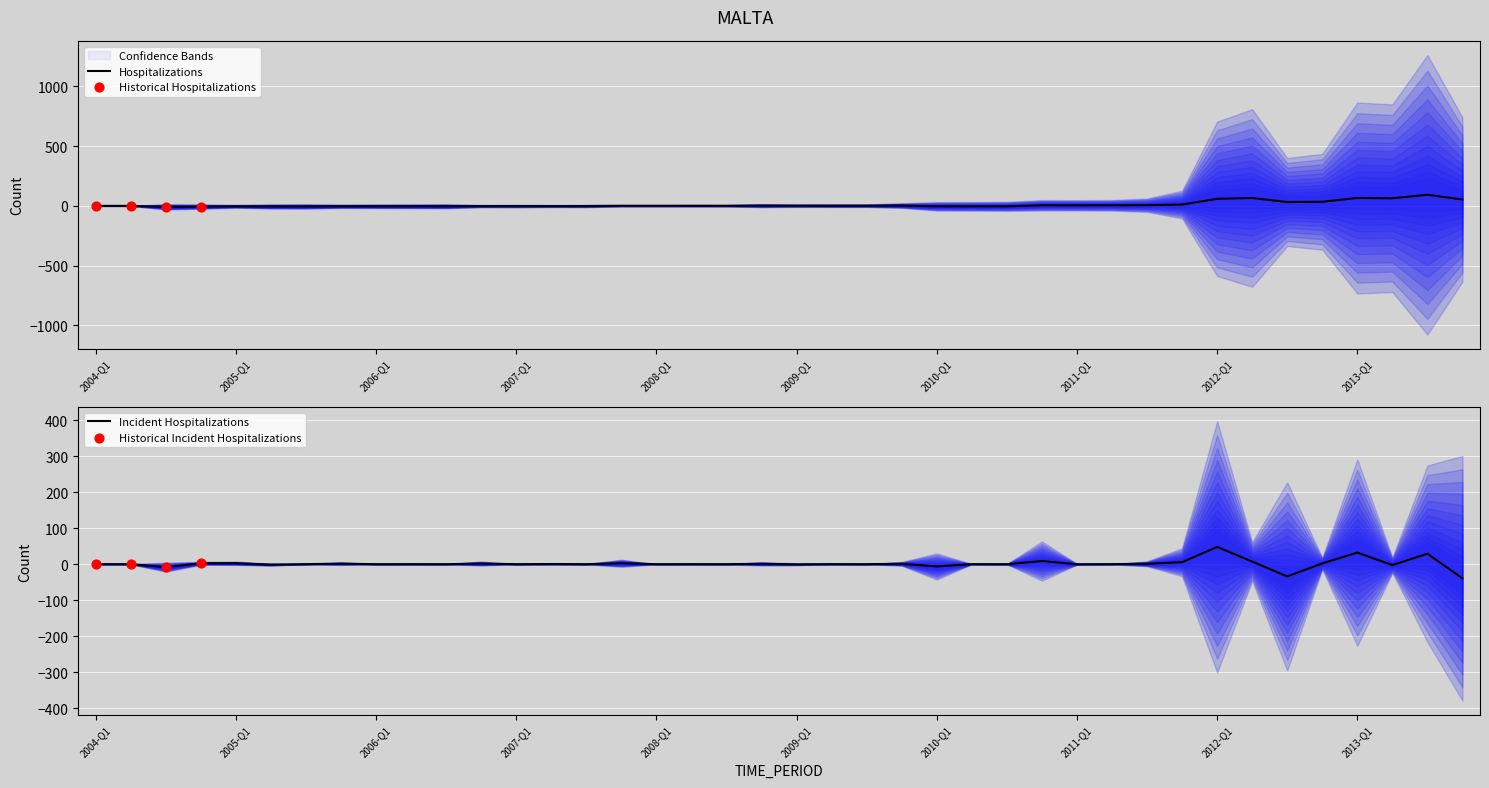

What is the change in value from 2004-Q3 to 2012-Q4?

+10.5